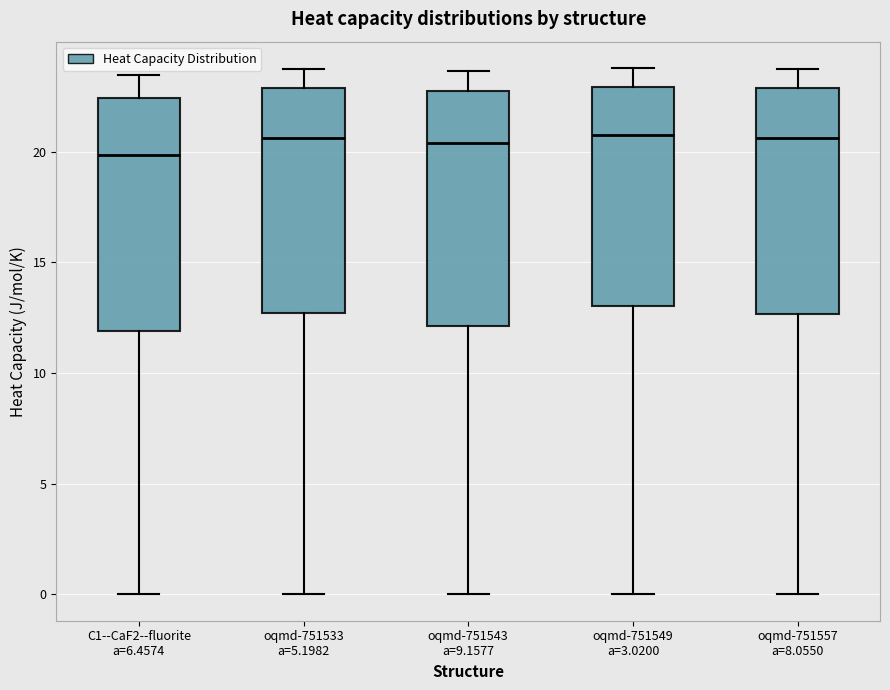

Where does the lower whisker of the box for oqmd-751549 a=3.0200 end on the y-axis? The values are not printed on the chart, so give them approximately, as read against the axis.

0.0